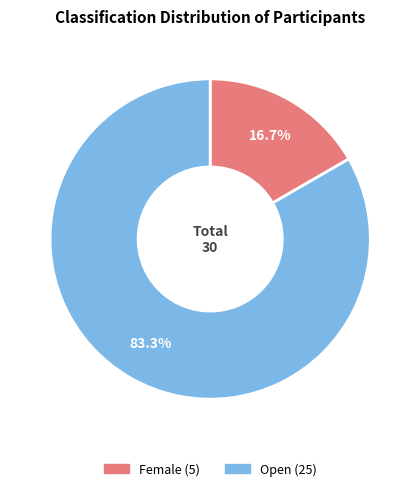

What is the smallest slice in the pie chart?

Female